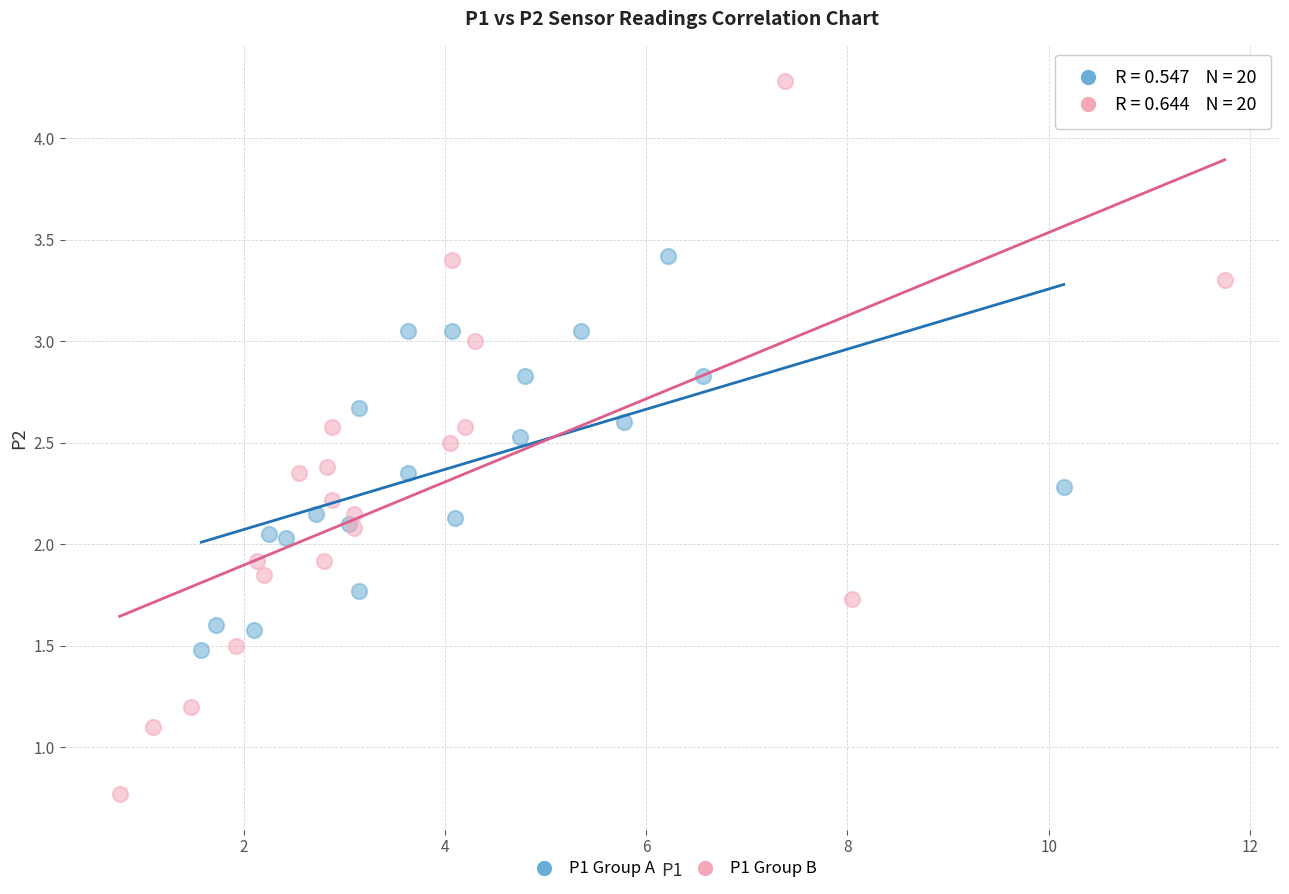

Which series has the widest spread of Y values?

P1 Group B